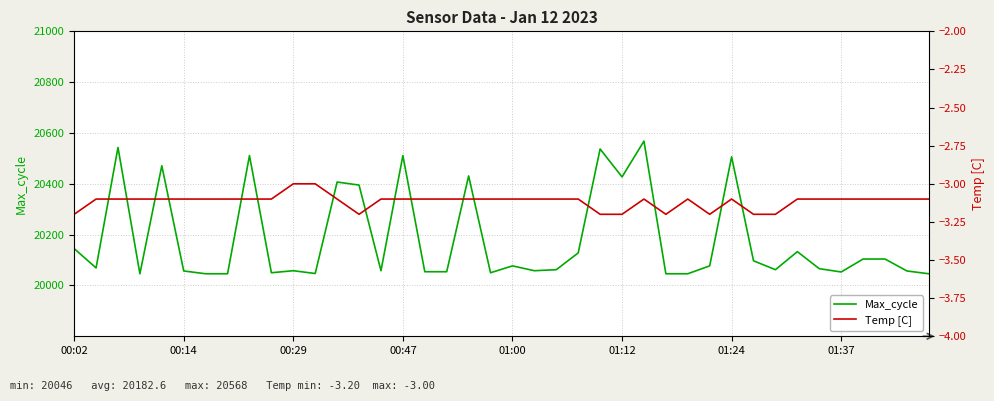

Which series has the widest spread of values?

Max_cycle